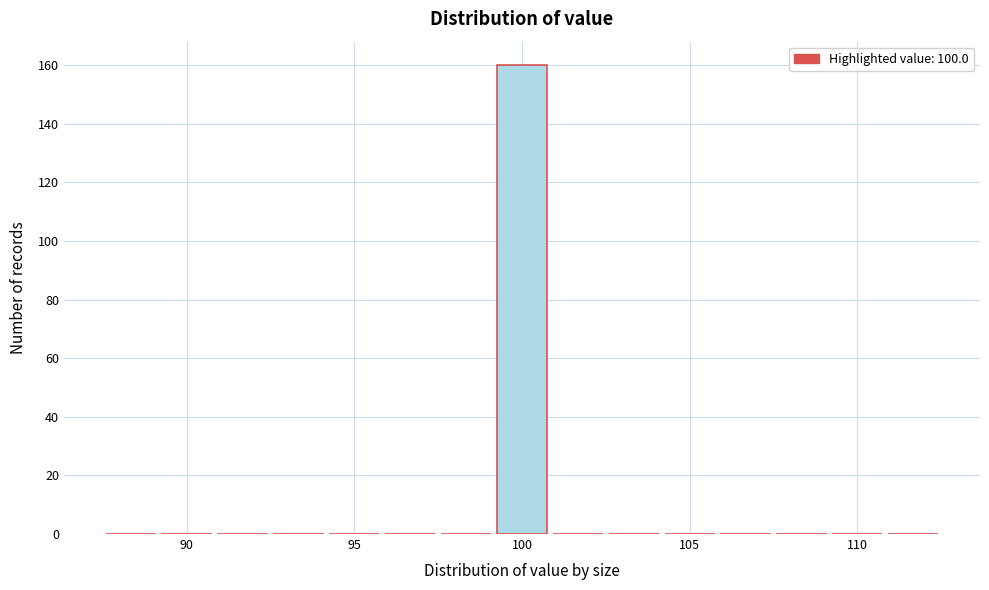

Around what value on the x-axis is the tallest bar? Give the approximate position of its centre, as read against the axis.

100.0